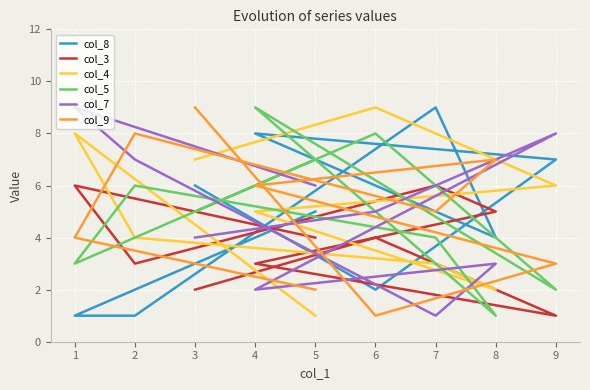

How many categories are shown in the chart?

9